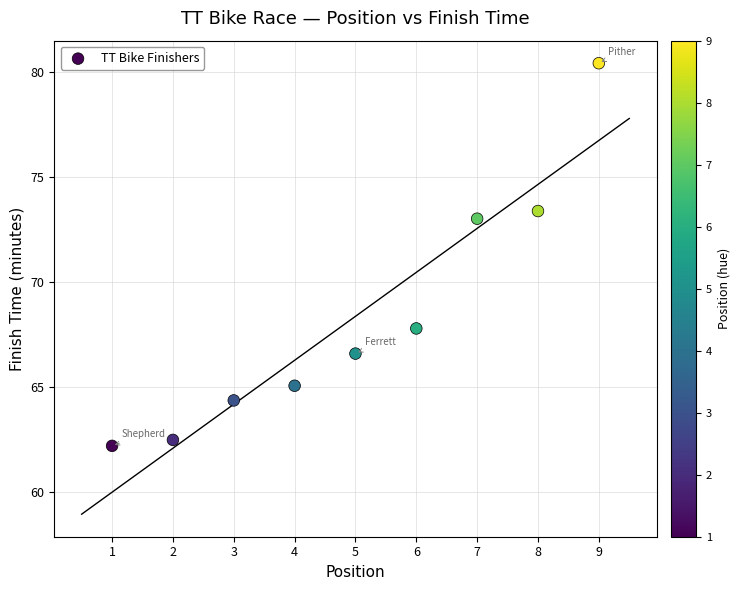

What is the average Y value?

68.4